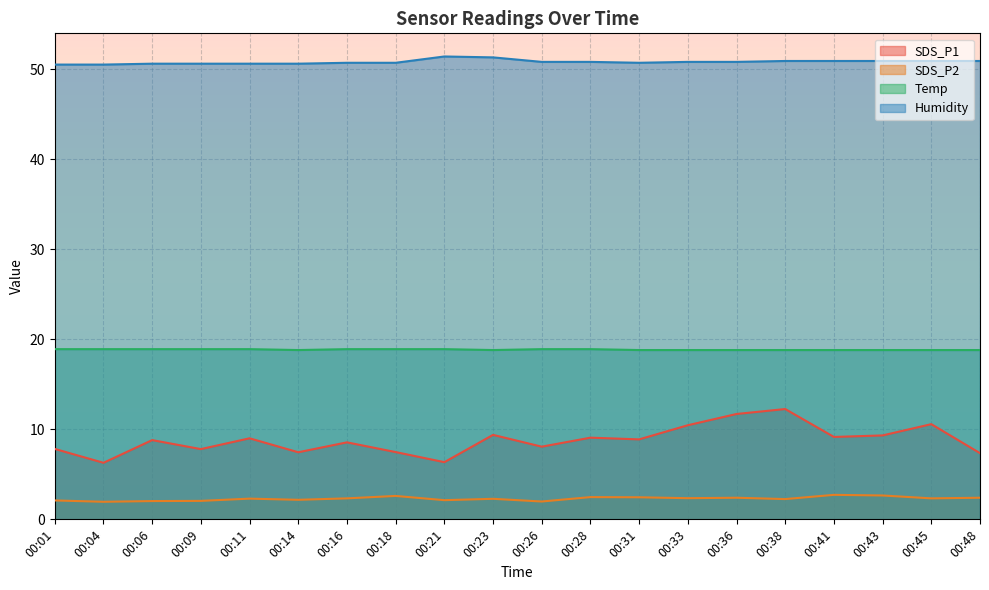

Where is Humidity nearest to the value 50?

00:01